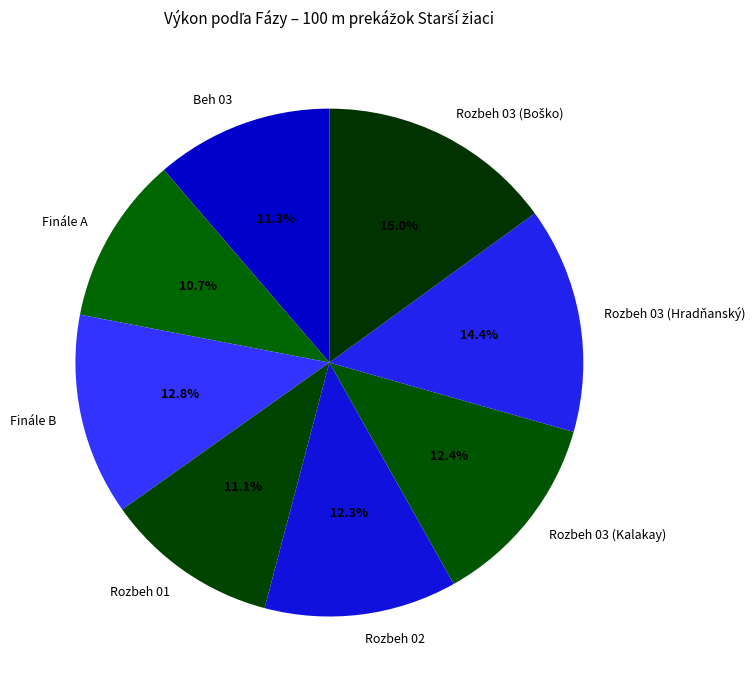

Is there a majority slice in this chart?

No